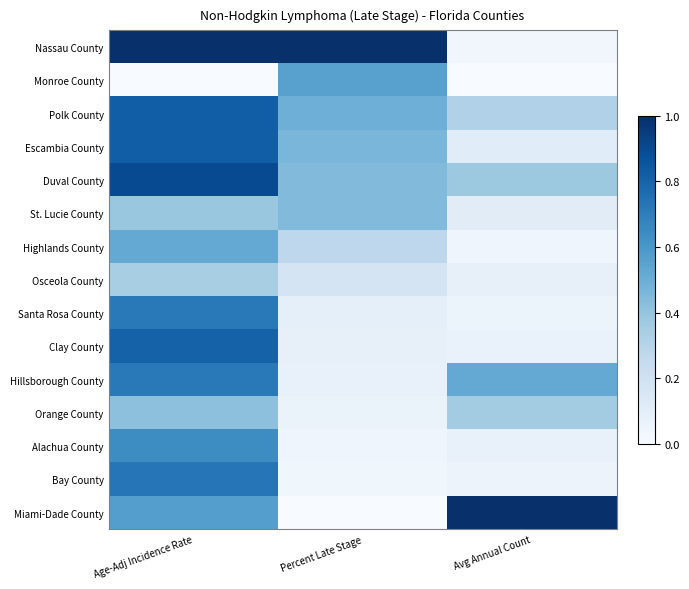

At which category does the chart reach its minimum across all series?

Age-Adj Incidence Rate